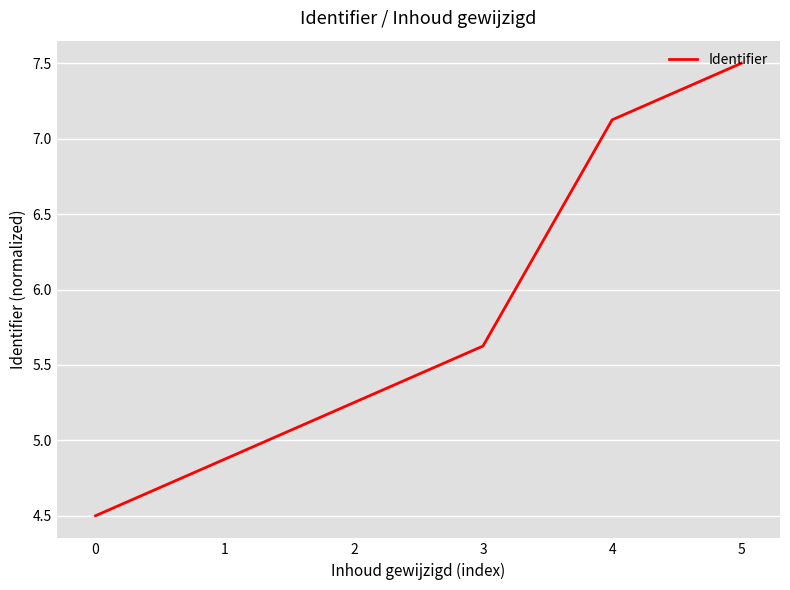

Count the number of values greater than 5.

4